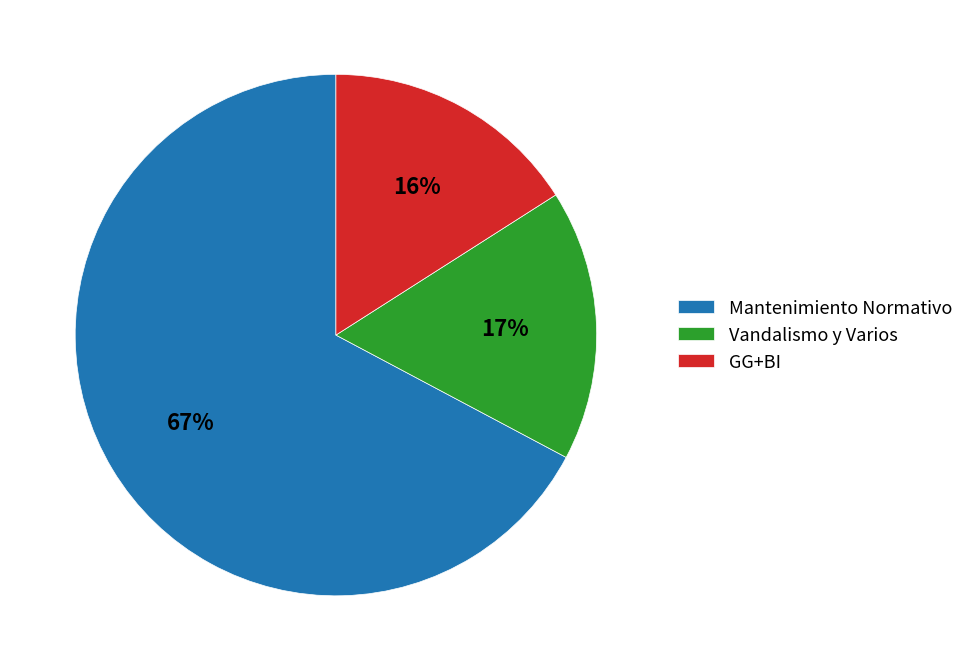

Is GG+BI the majority of the pie?

No